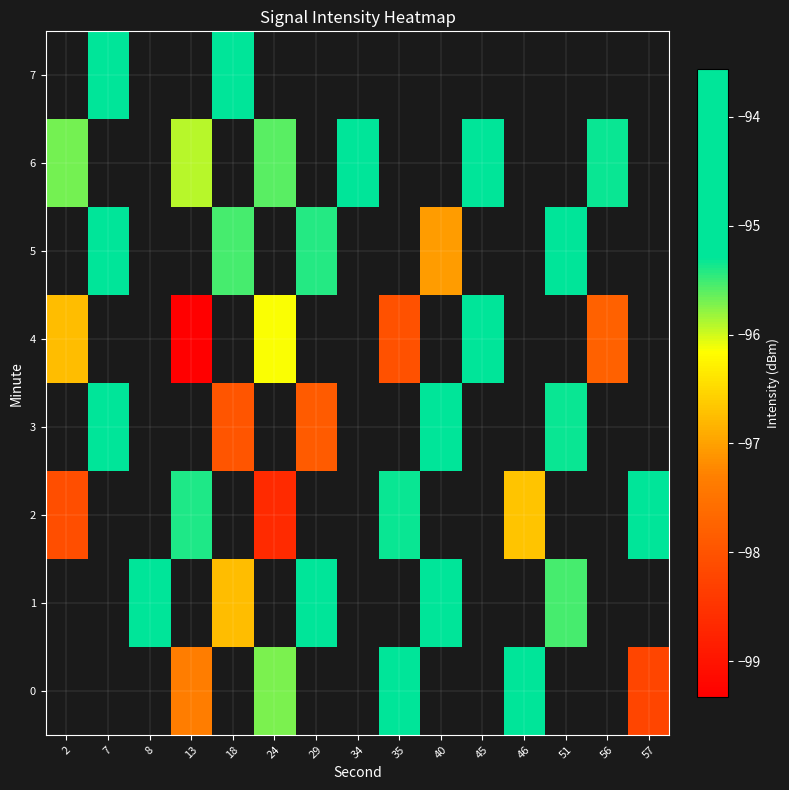

Which category has the lowest value across all series?

13